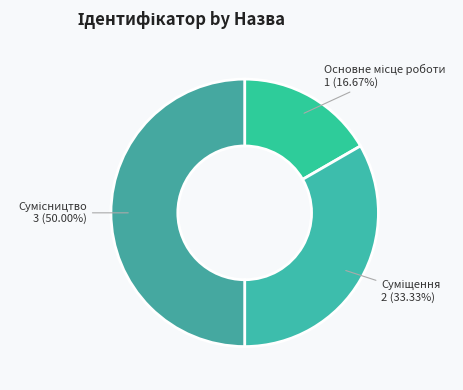

Which category has the smallest portion of the pie?

Основне місце роботи